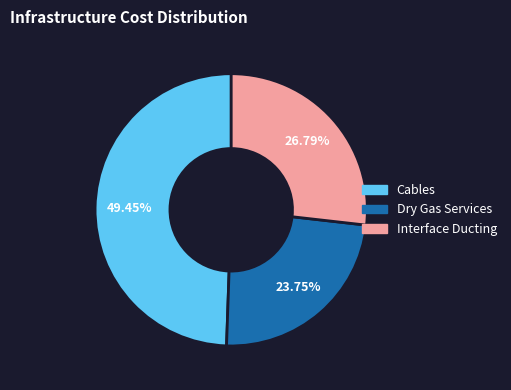

How much of the chart is everything except Interface Ducting?

73.2%